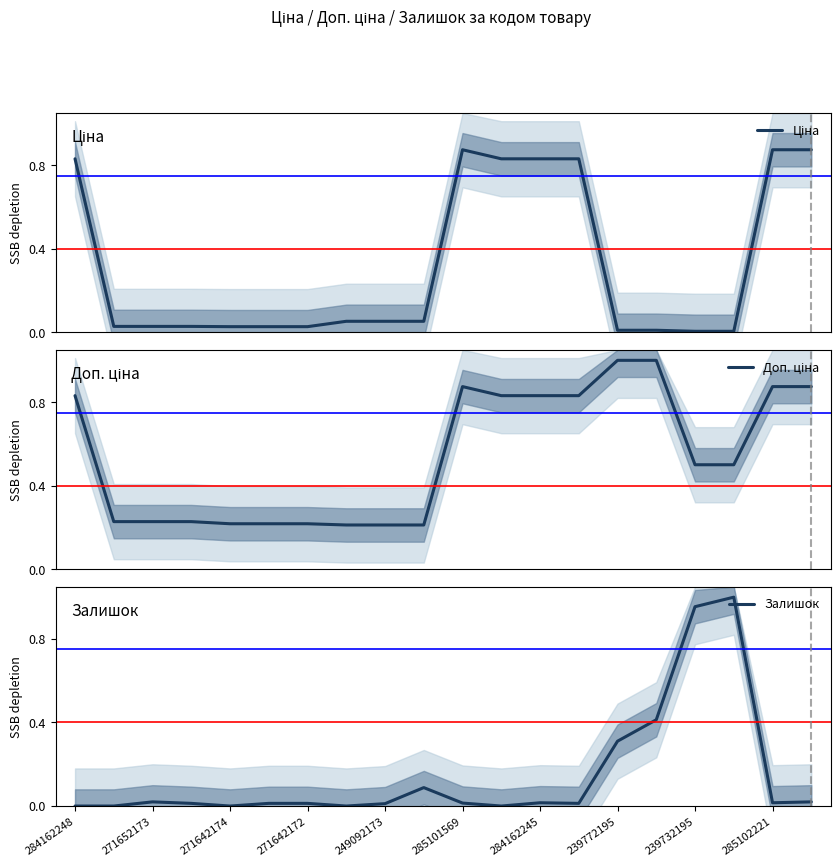

At which category is the sum across all series the highest?

19